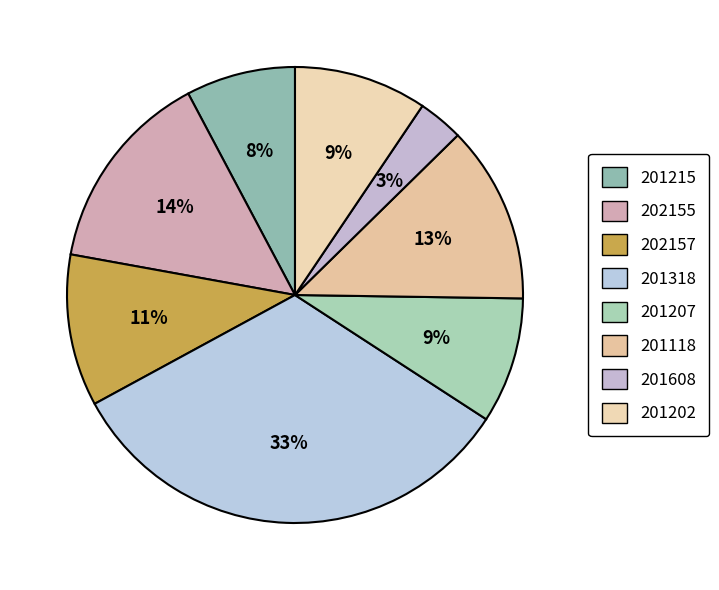

What percentage is the 202155 slice, to the nearest percent?

14%